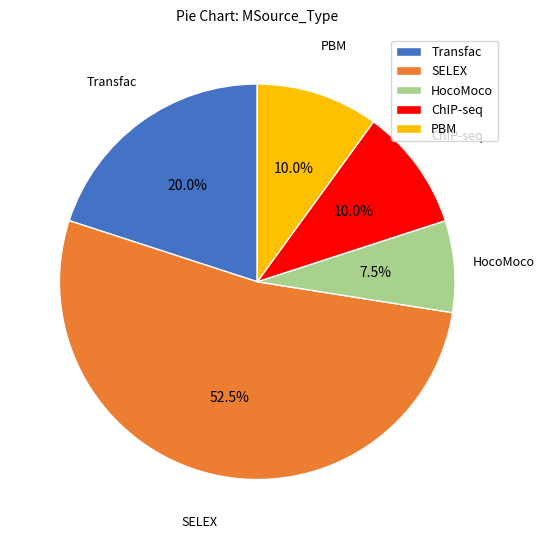

Do Transfac and PBM together represent more than half of the pie?

No